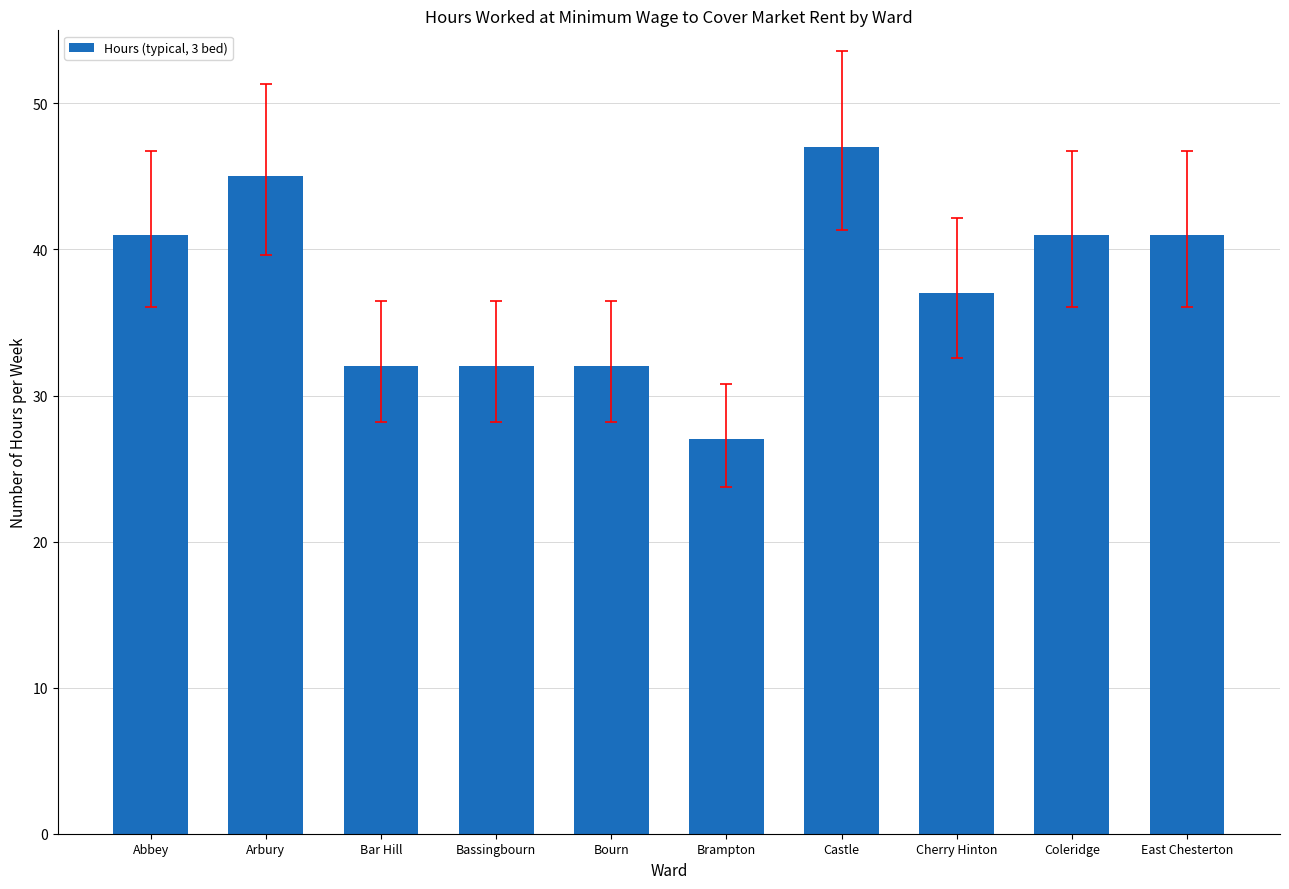

What value does the data have at East Chesterton, to the nearest 10?

40